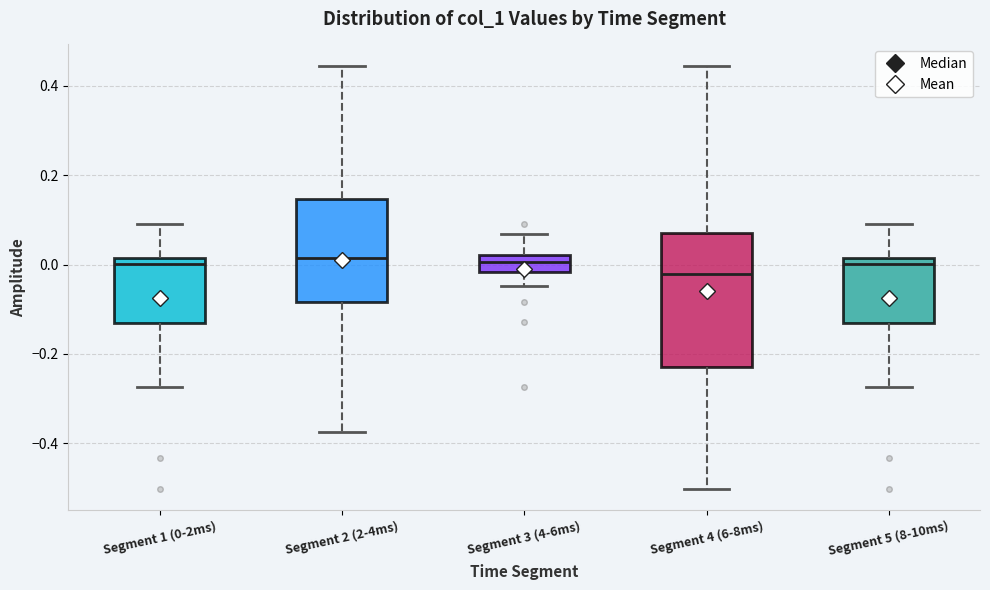

Reading left to right, transcribe this box plot: for each box, give where its median line is, the range the box spans, and where its two whiskers end, as read against the y-axis. The values are not printed on the chart, so give them approximately, as read against the axis.

Segment 1 (0-2ms): median 0.00, box -0.14 to 0.02, whiskers -0.28 to 0.10
Segment 2 (2-4ms): median 0.02, box -0.08 to 0.14, whiskers -0.38 to 0.44
Segment 3 (4-6ms): median 0.00, box -0.02 to 0.02, whiskers -0.04 to 0.06
Segment 4 (6-8ms): median -0.02, box -0.24 to 0.08, whiskers -0.50 to 0.44
Segment 5 (8-10ms): median 0.00, box -0.14 to 0.02, whiskers -0.28 to 0.10